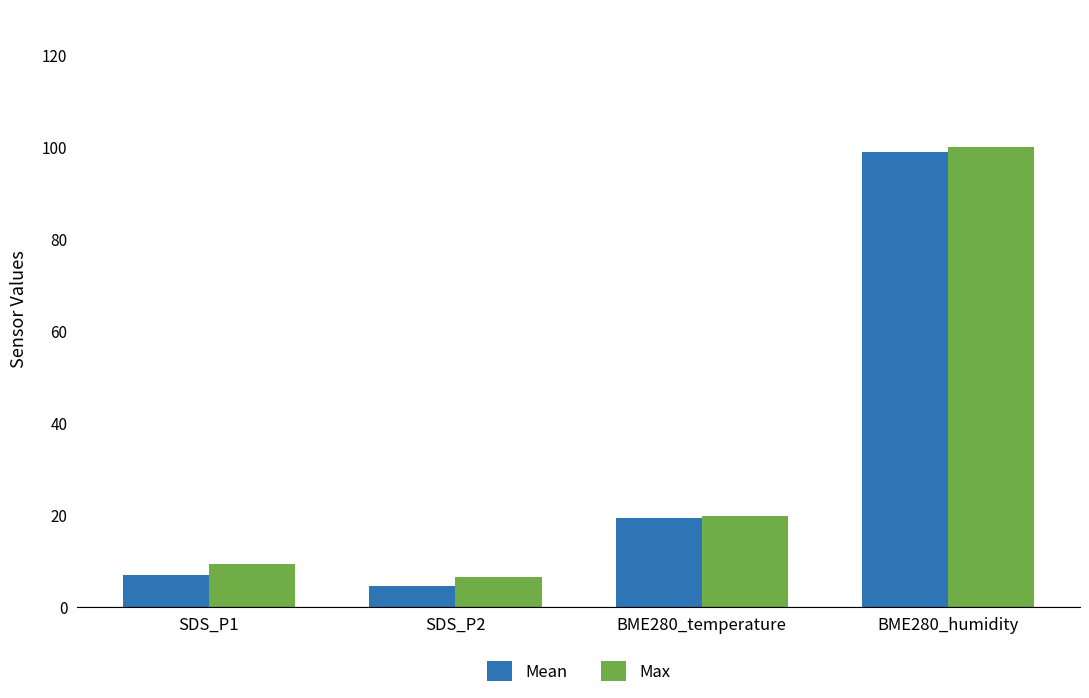

Rank the categories by Max value from lowest to highest.

SDS_P2, SDS_P1, BME280_temperature, BME280_humidity